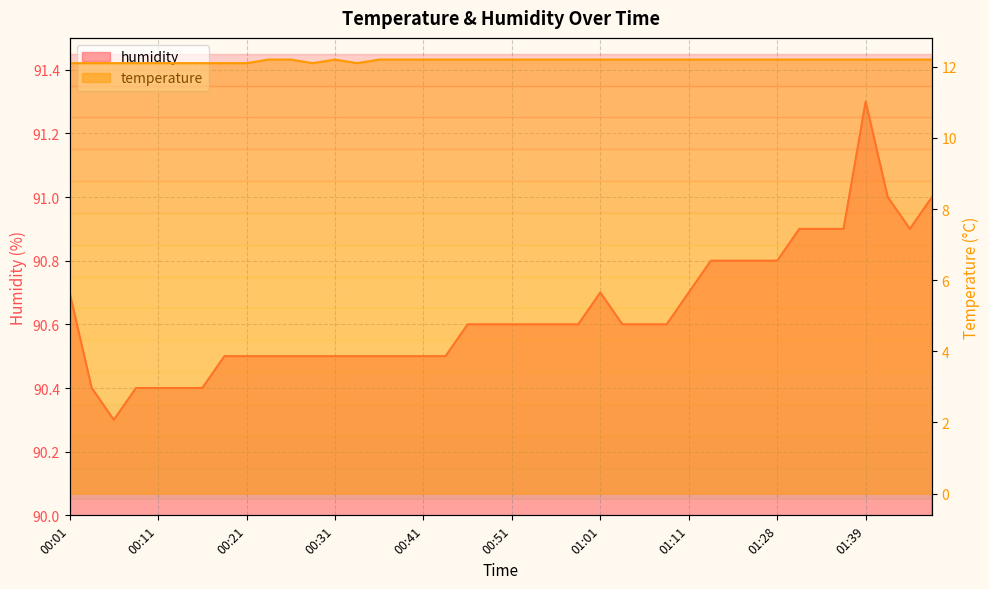

Reading left to right, transcribe all the data shown in this chart.

temperature: 12.1	12.1	12.1	12.1	12.1	12.1	12.1	12.1	12.1	12.2	12.2	12.1	12.2	12.1	12.2	12.2	12.2	12.2	12.2	12.2	12.2	12.2	12.2	12.2	12.2	12.2	12.2	12.2	12.2	12.2	12.2	12.2	12.2	12.2	12.2	12.2	12.2	12.2	12.2	12.2
humidity: 90.7	90.4	90.3	90.4	90.4	90.4	90.4	90.5	90.5	90.5	90.5	90.5	90.5	90.5	90.5	90.5	90.5	90.5	90.6	90.6	90.6	90.6	90.6	90.6	90.7	90.6	90.6	90.6	90.7	90.8	90.8	90.8	90.8	90.9	90.9	90.9	91.3	91.0	90.9	91.0